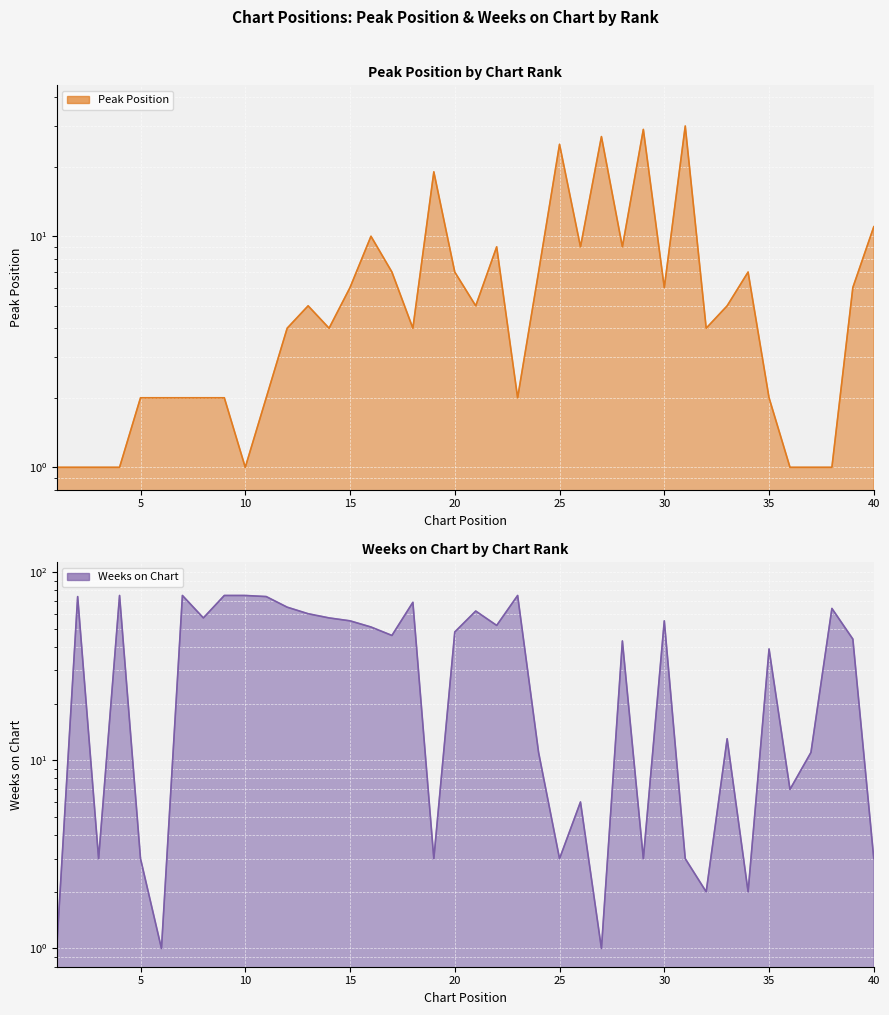

What is the sum of the Weeks on Chart values at 22 and 25?

55